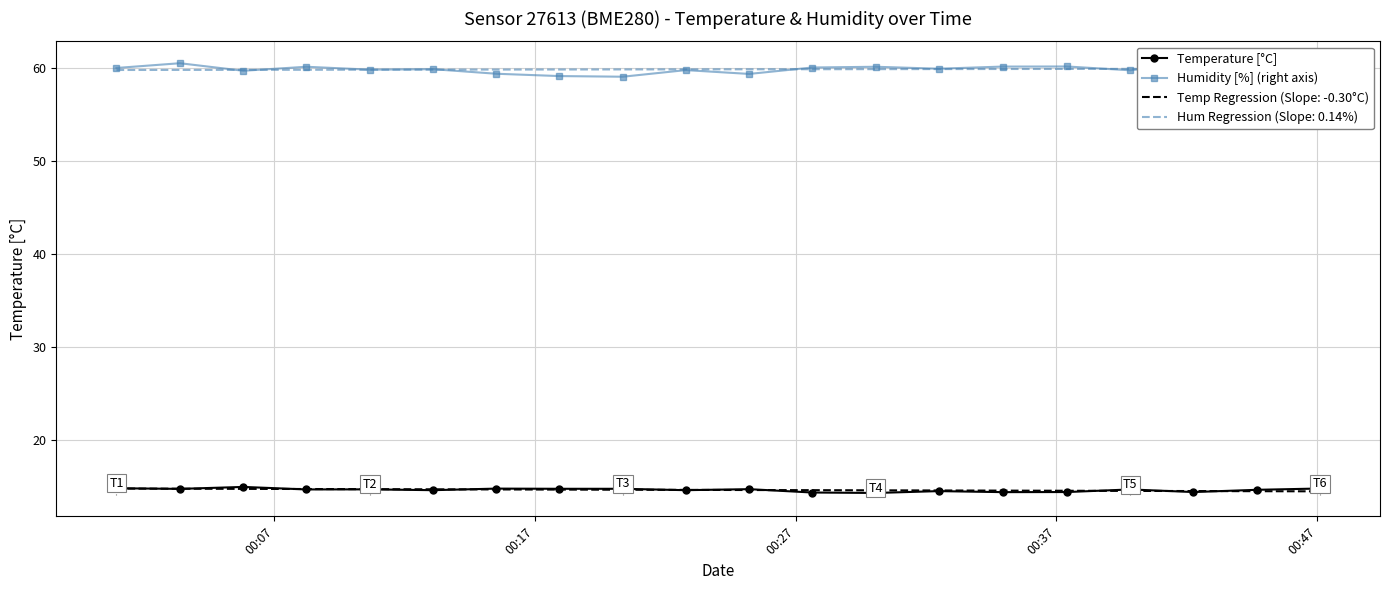

List the series in order of their overall mean, highest first.

Humidity [%] (right axis), Temperature [°C]